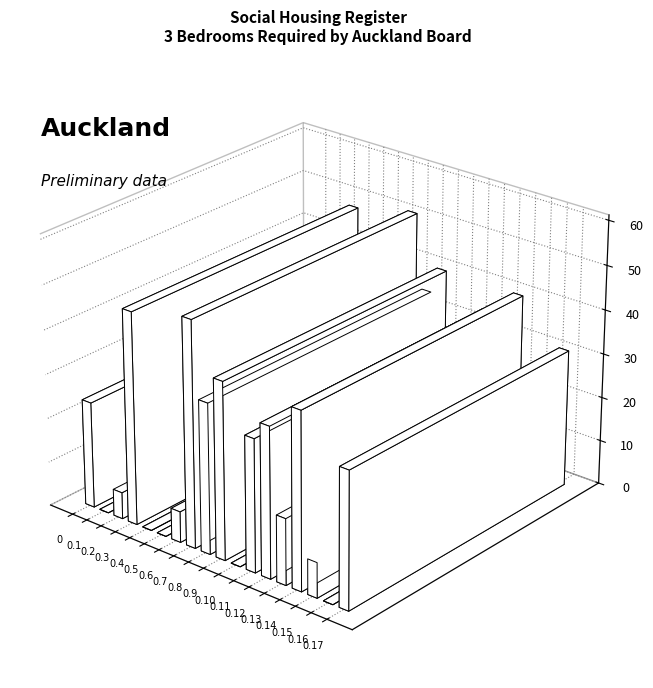

List the labels in order of value, largest first.

Mangere-Otahuhu, Henderson-Massey, Maungakiekie-Tamaki, Unknown, Manurewa, Papakura, Whau, Otara-Papatoetoe, Albert-Eden, Puketapapa, Waitakere Ranges, Kaipatiki, Franklin, Devonport-Takapuna, Hibiscus and Bays, Howick, Orakei, Waitemata